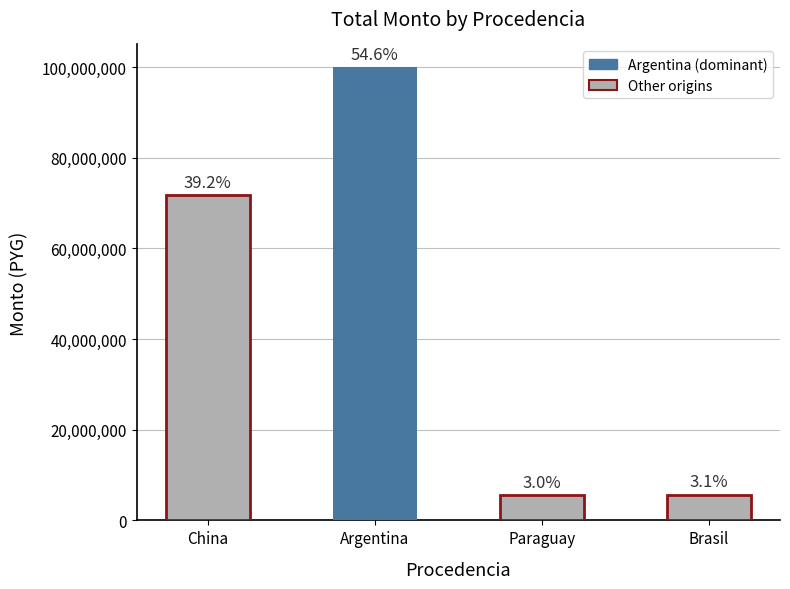

What is the value of the 2nd bar from the left?

100000000